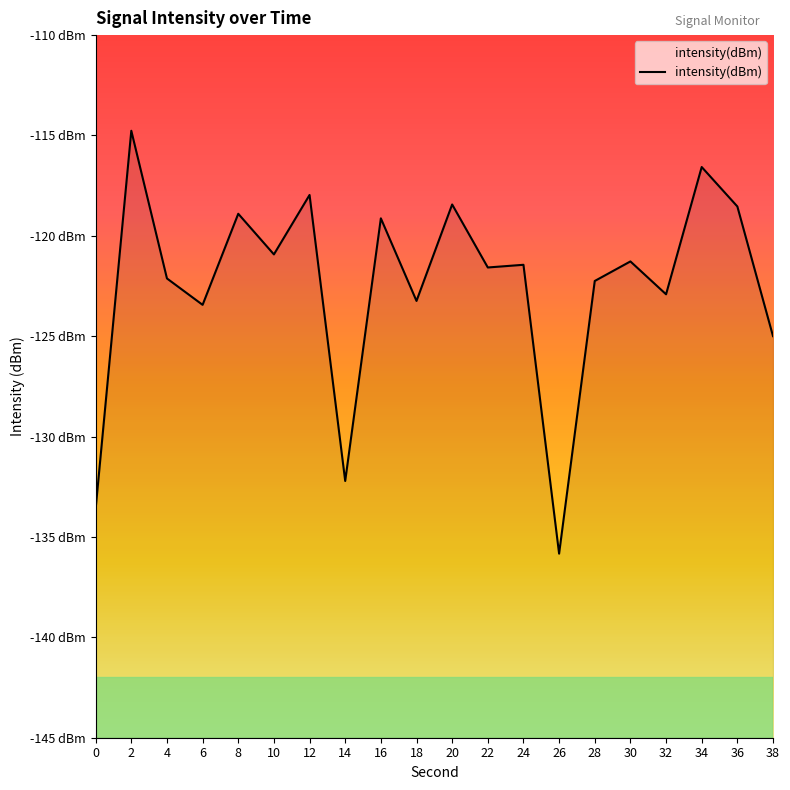

Reading right to left, extract all data points from this chart.

38=-125.0	36=-118.5	34=-116.6	32=-122.9	30=-121.3	28=-122.2	26=-135.8	24=-121.4	22=-121.6	20=-118.4	18=-123.2	16=-119.1	14=-132.2	12=-118.0	10=-120.9	8=-118.9	6=-123.4	4=-122.1	2=-114.8	0=-133.6